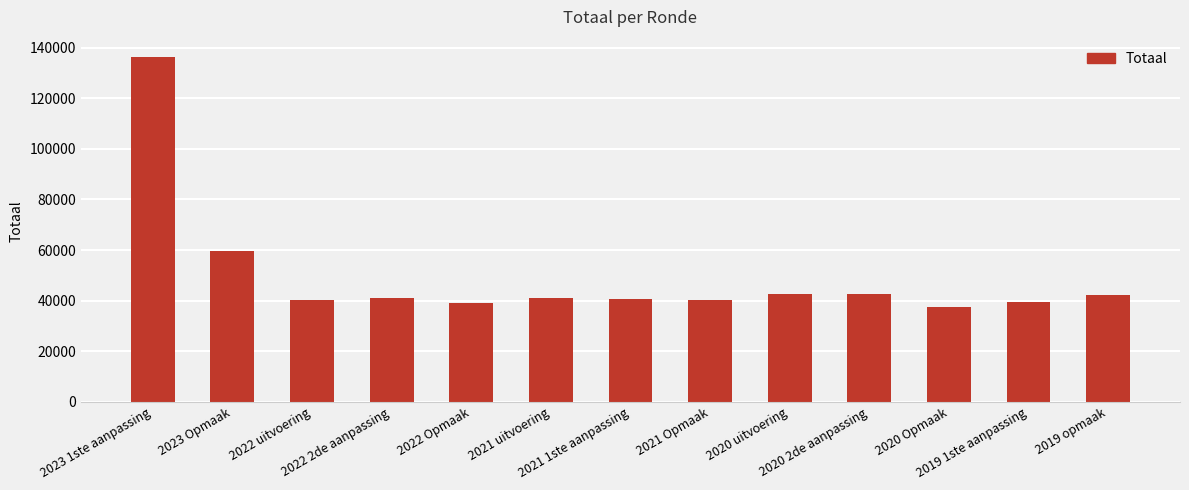

What is the value of the 5th bar from the left?

38953